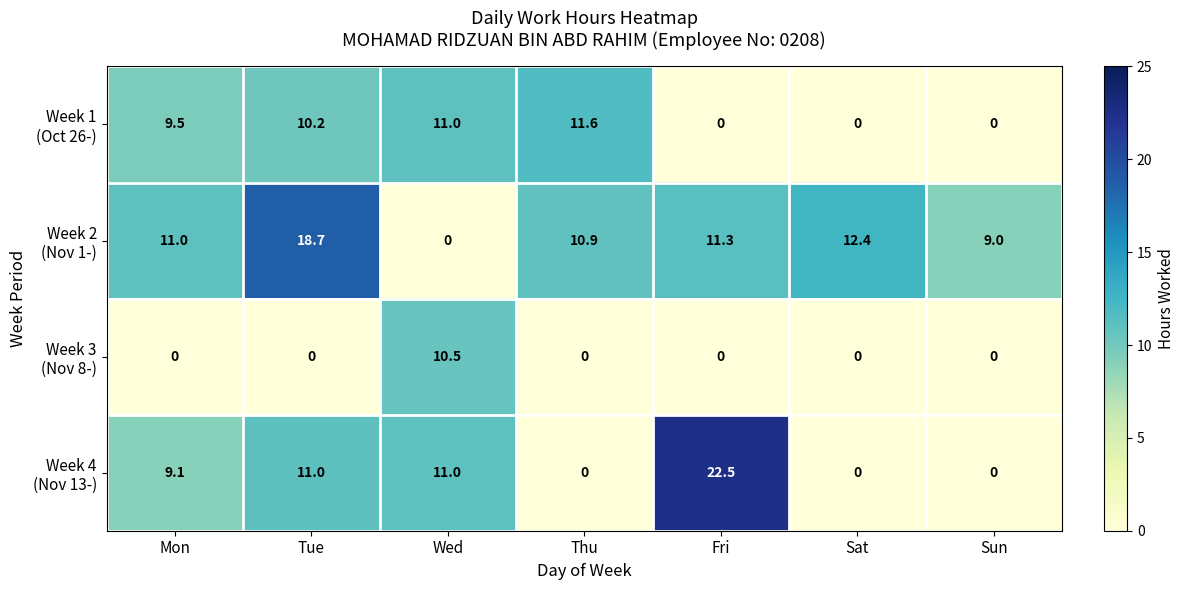

What is the difference between the highest and lowest values at Wed?

11.0